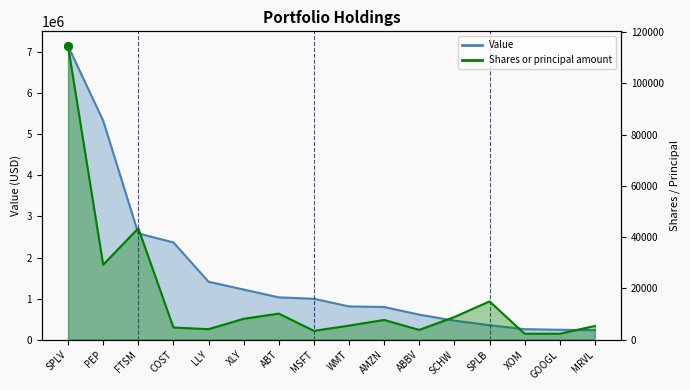

At how many categories does at least one series exceed 3281015?

2